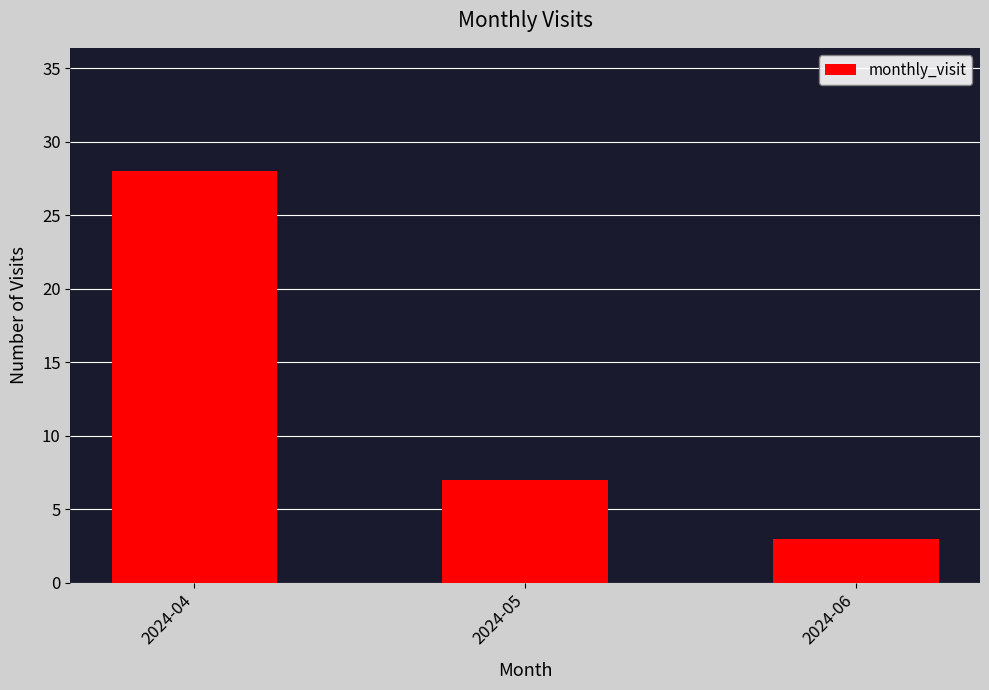

Reading right to left, extract all data points from this chart.

3	7	28